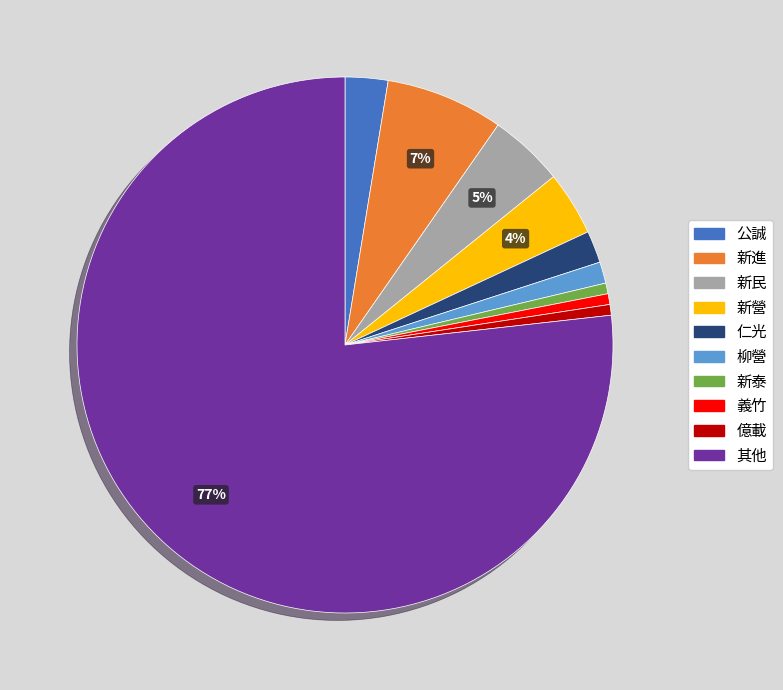

Is it true that 柳營 is 10% of the pie?

False